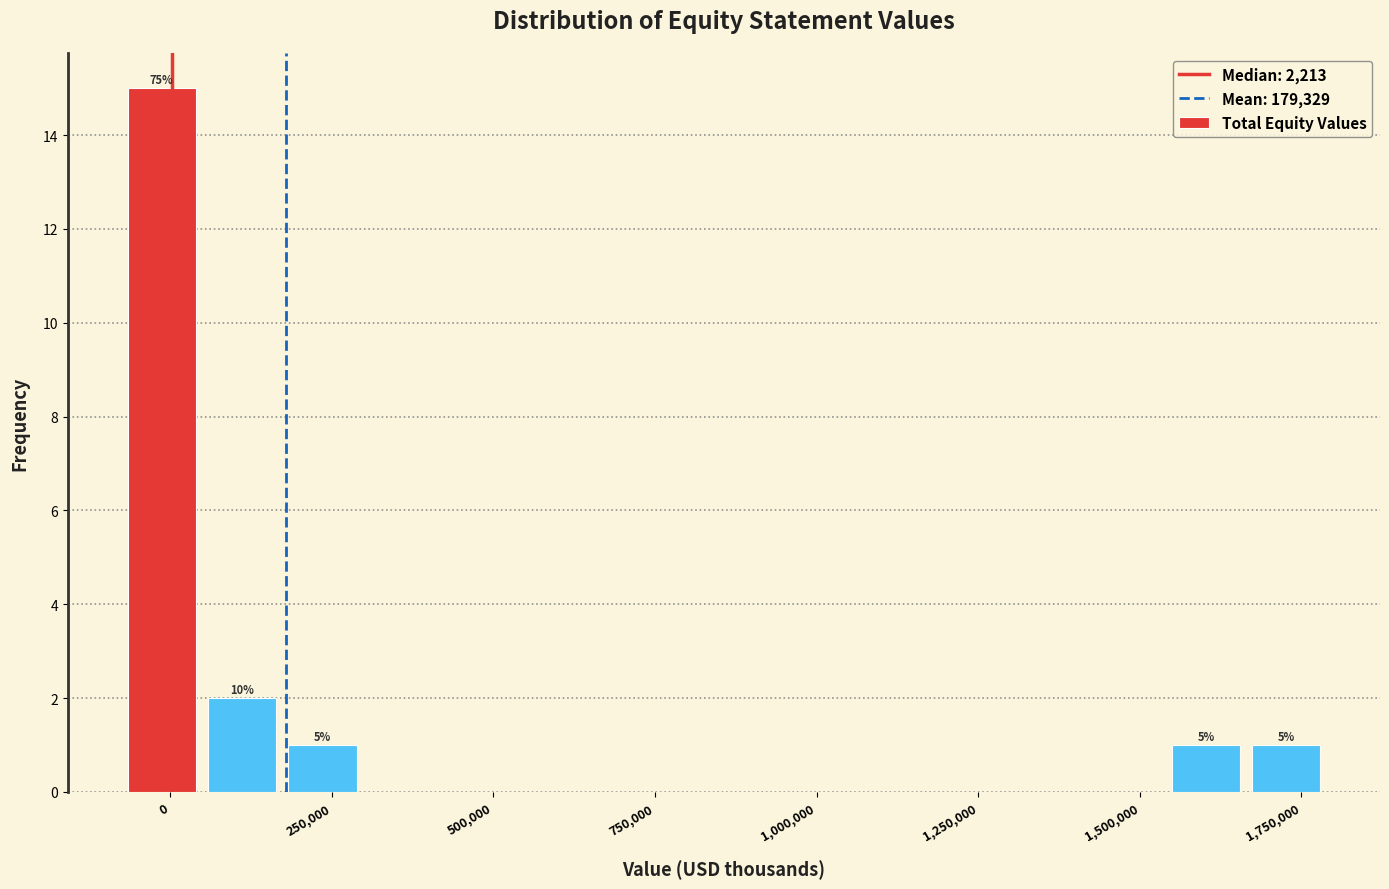

Around what value on the x-axis is the tallest bar? Give the approximate position of its centre, as read against the axis.

0